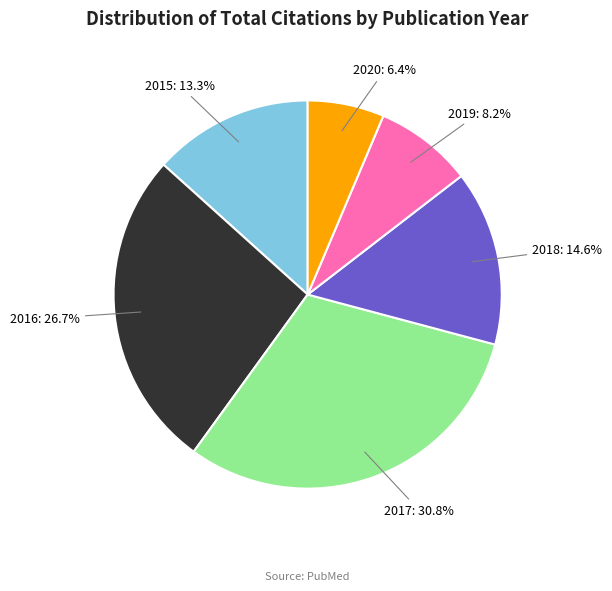

Is there a majority slice in this chart?

No